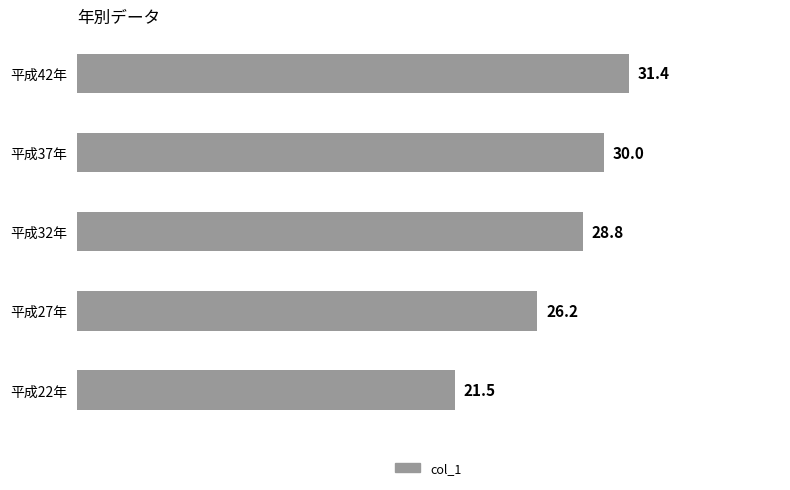

List the labels in order of value, smallest first.

平成22年, 平成27年, 平成32年, 平成37年, 平成42年